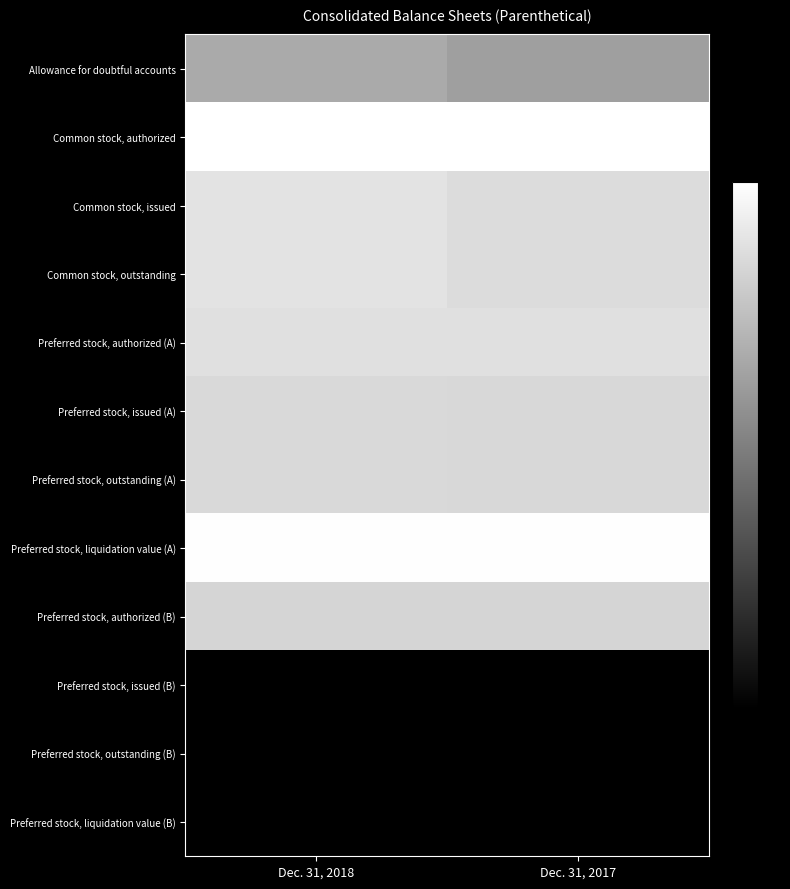

Between Dec. 31, 2018 and Dec. 31, 2017, which series saw the biggest shift?

row_0